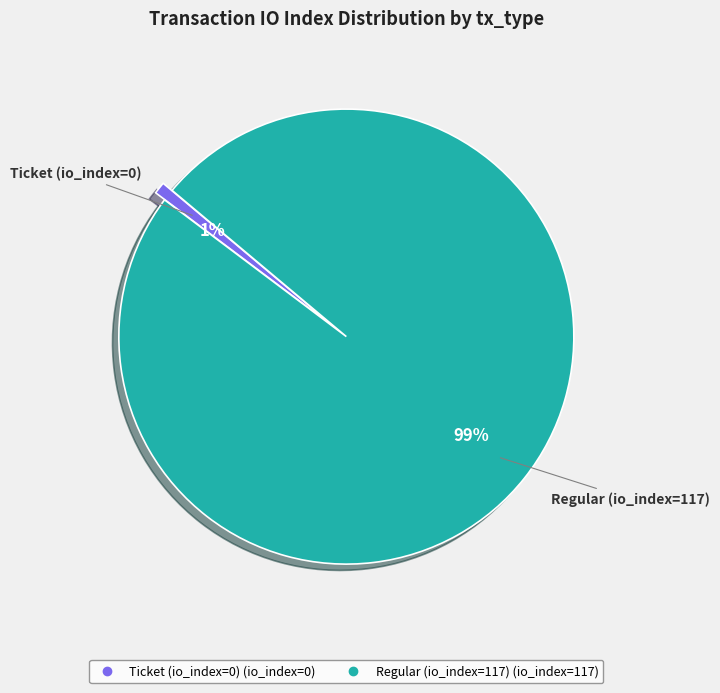

Do Ticket (io_index=0) and Regular (io_index=117) together represent more than half of the pie?

Yes